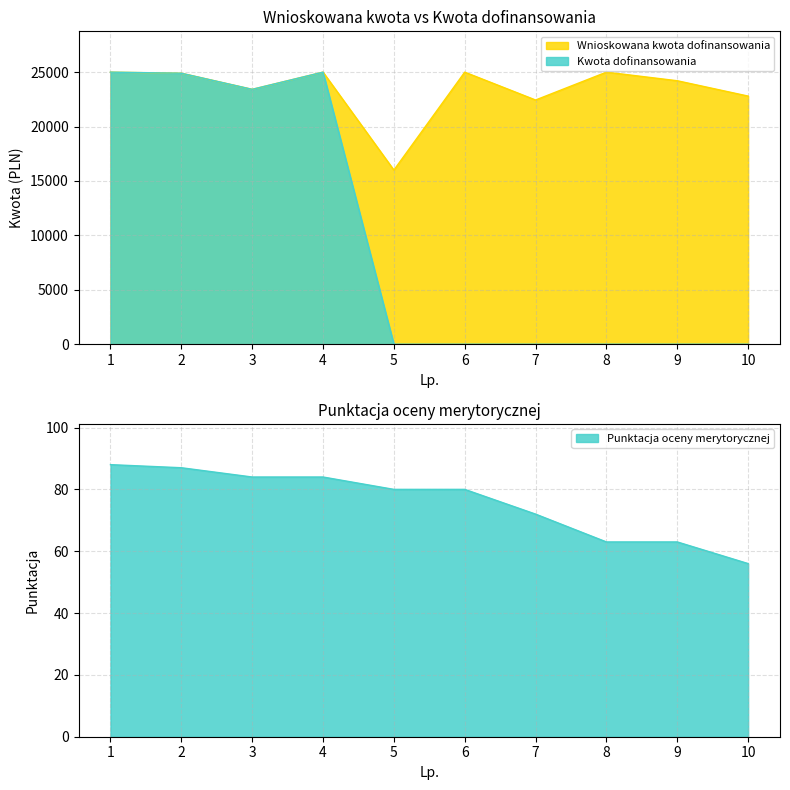

Which has a higher value, 9 or 4?

4